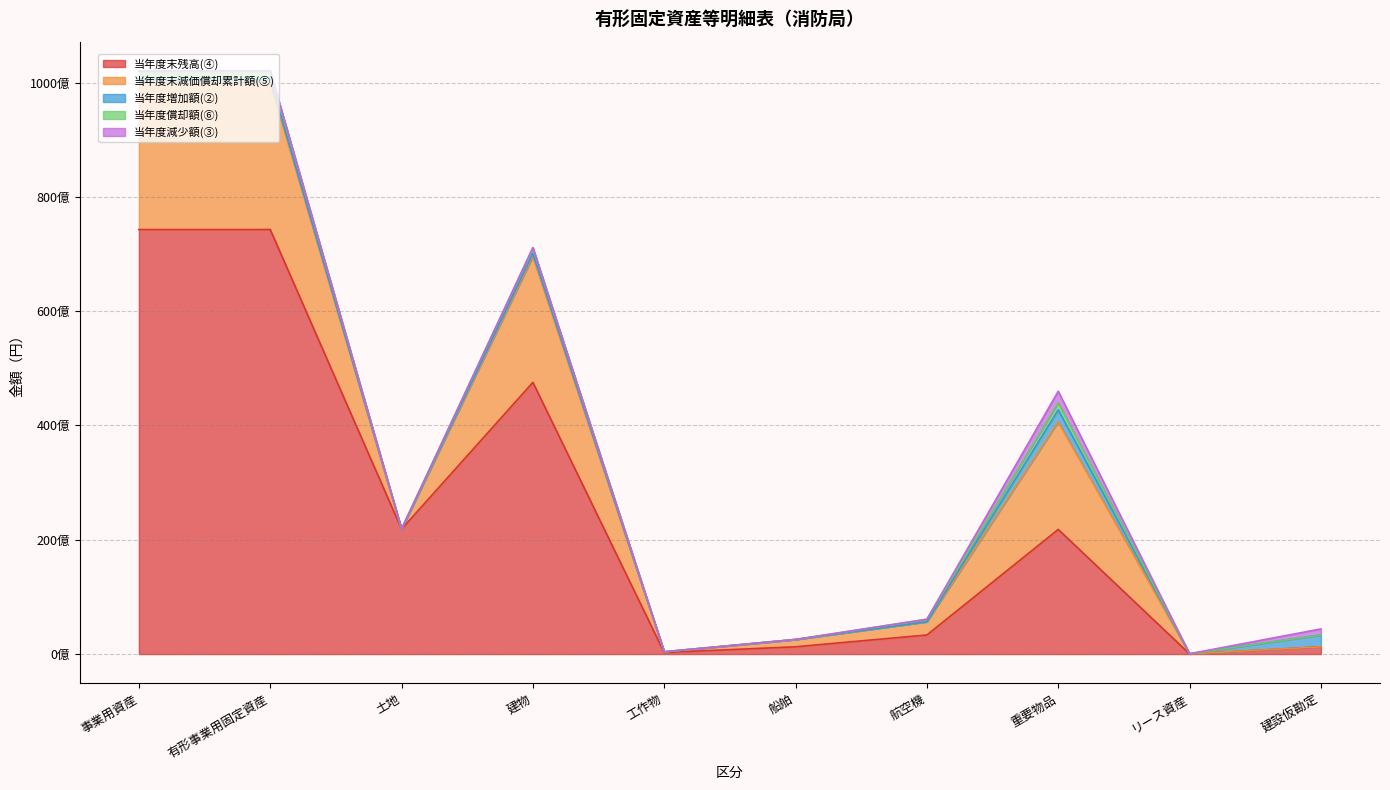

At which category does 当年度減少額(③) reach its first local valley?

土地